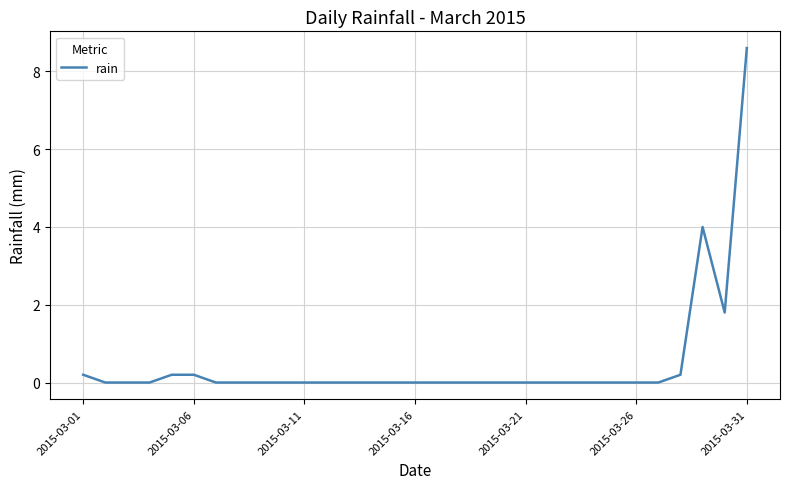

What is the maximum value shown in the chart?

8.6